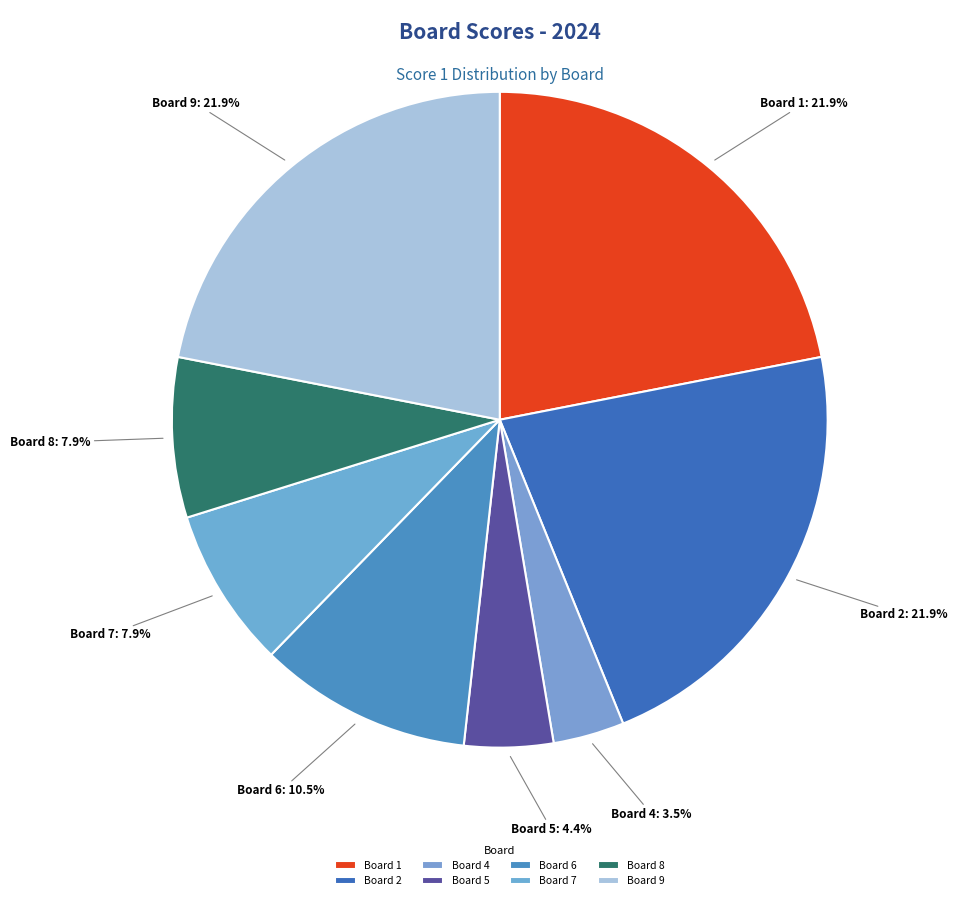

Count the number of slices in the pie.

8